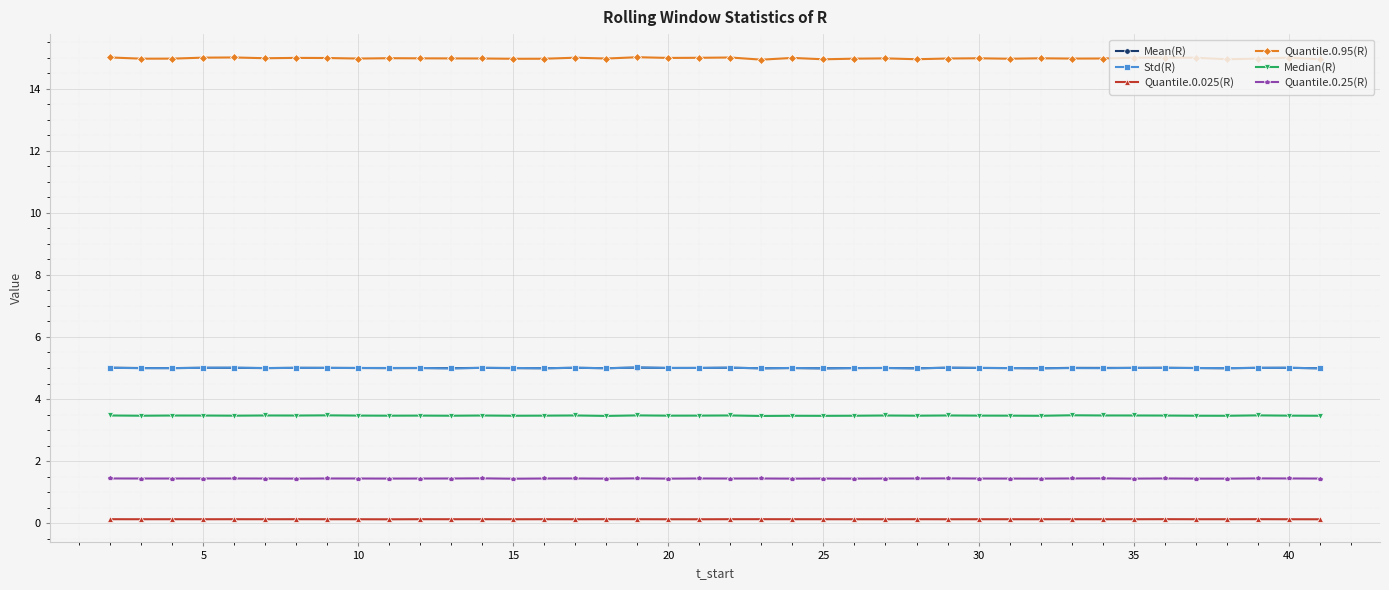

Which series has the largest range (max minus min)?

Quantile.0.95(R)